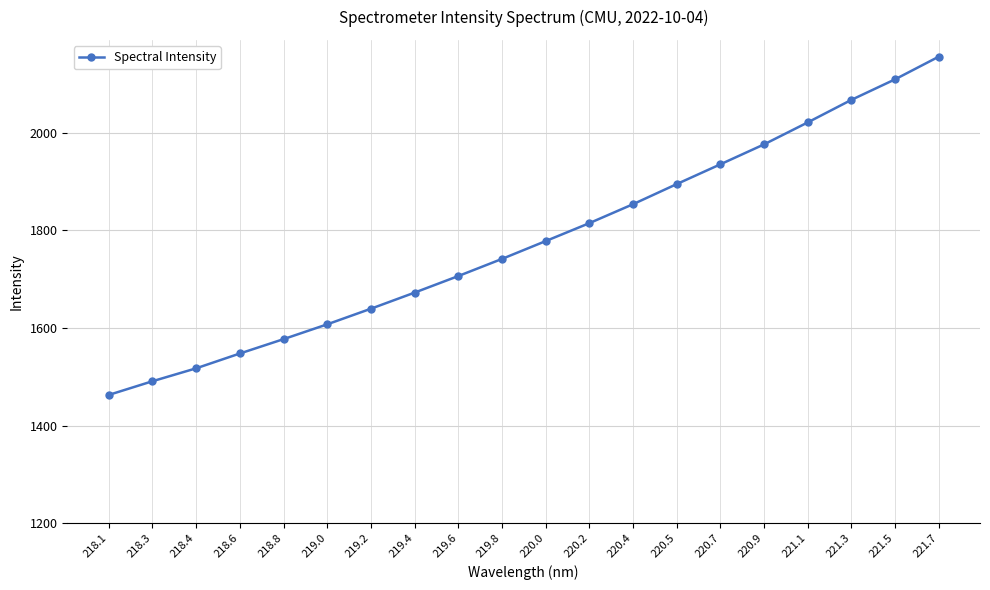

The value at 218.6 is 409.6. True or false?

False